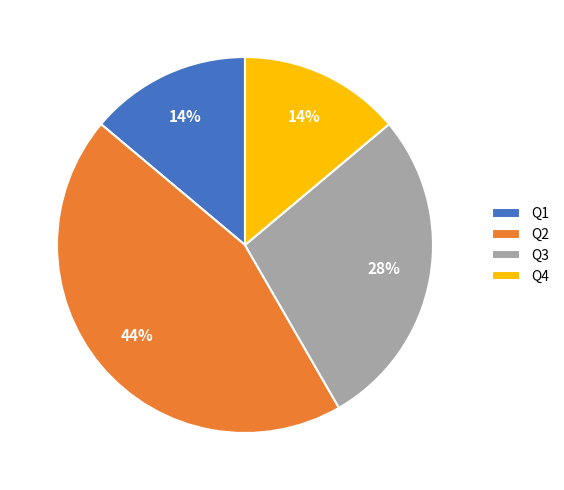

Which slice is the largest?

Q2